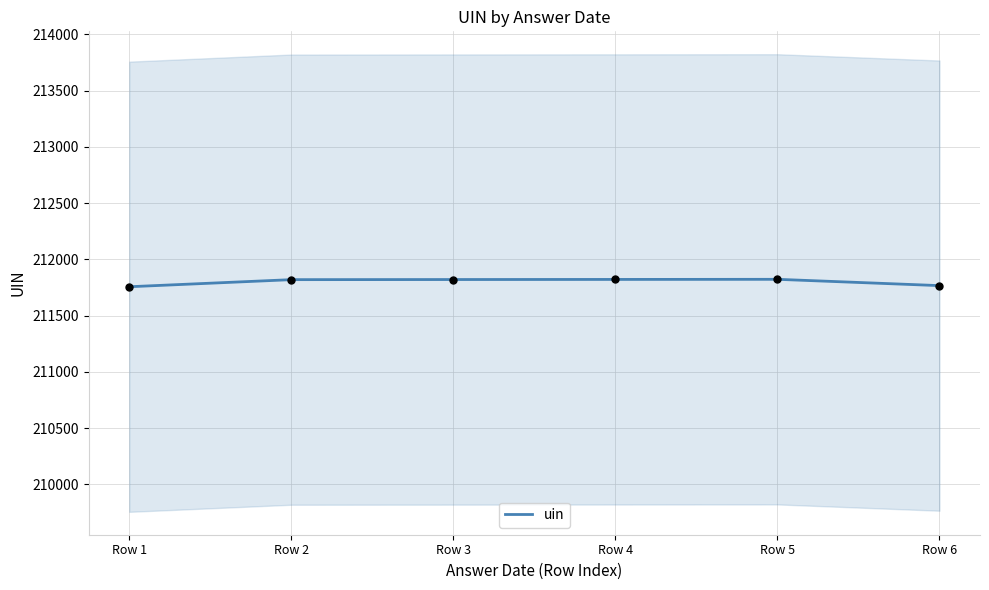

What is the ratio of the value at Row 3 to the value at Row 2?

1.0